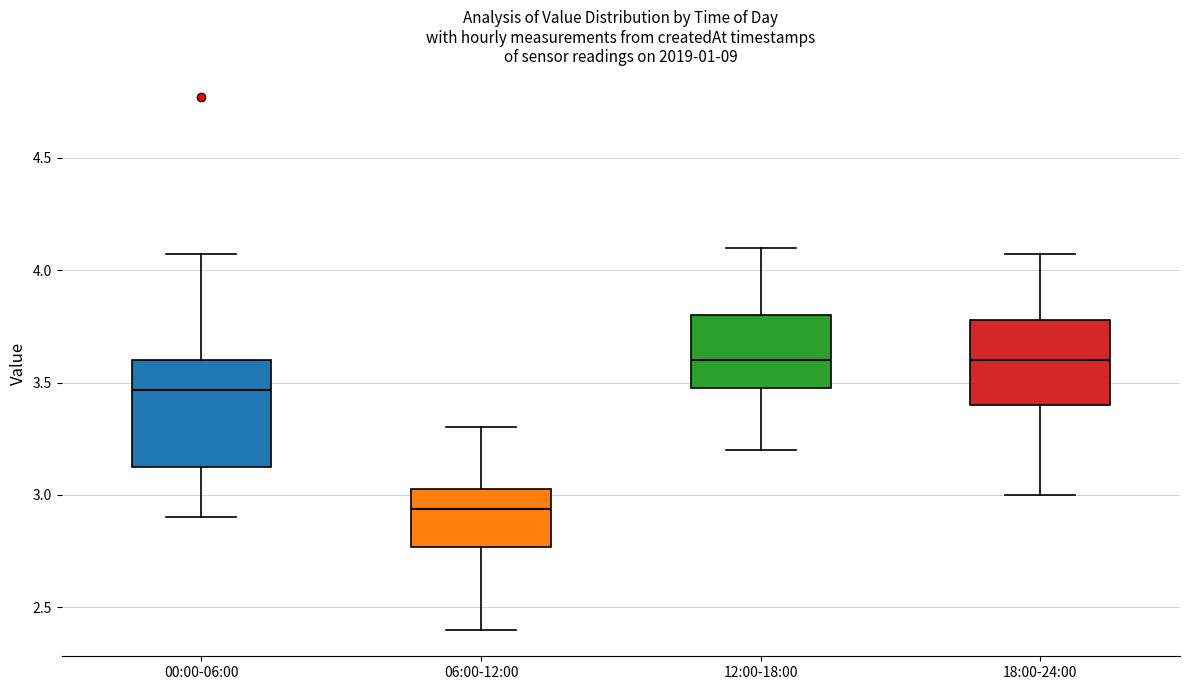

Comparing the boxes themselves (not the whiskers), which one is the tallest?

00:00-06:00